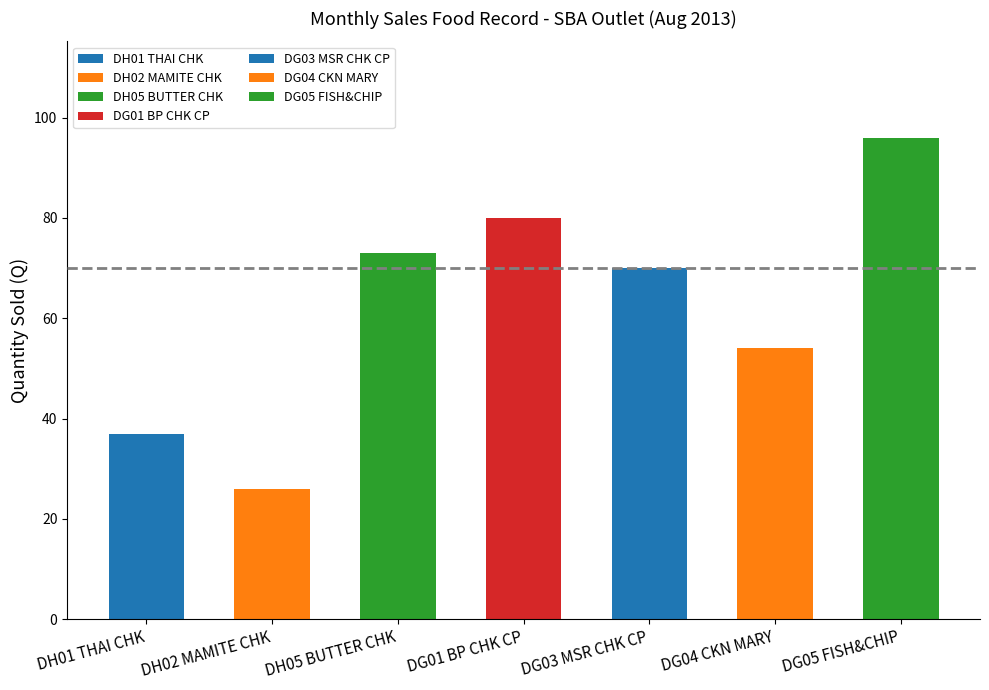

What position from the right is DG04 CKN MARY?

2